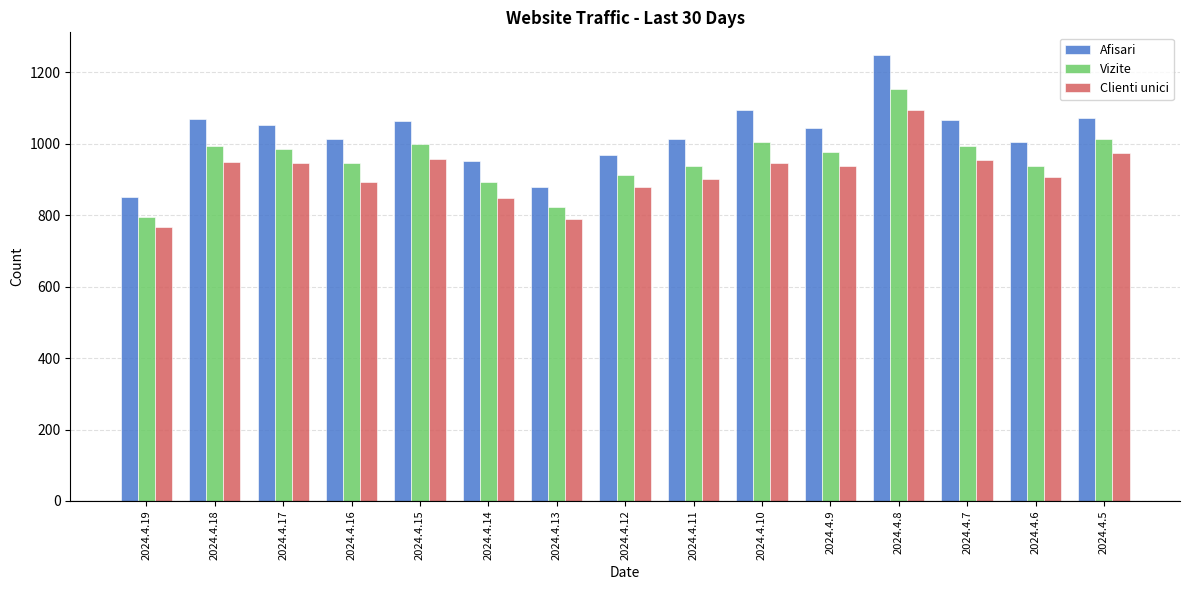

How many data points in Vizite are less than 976?

7